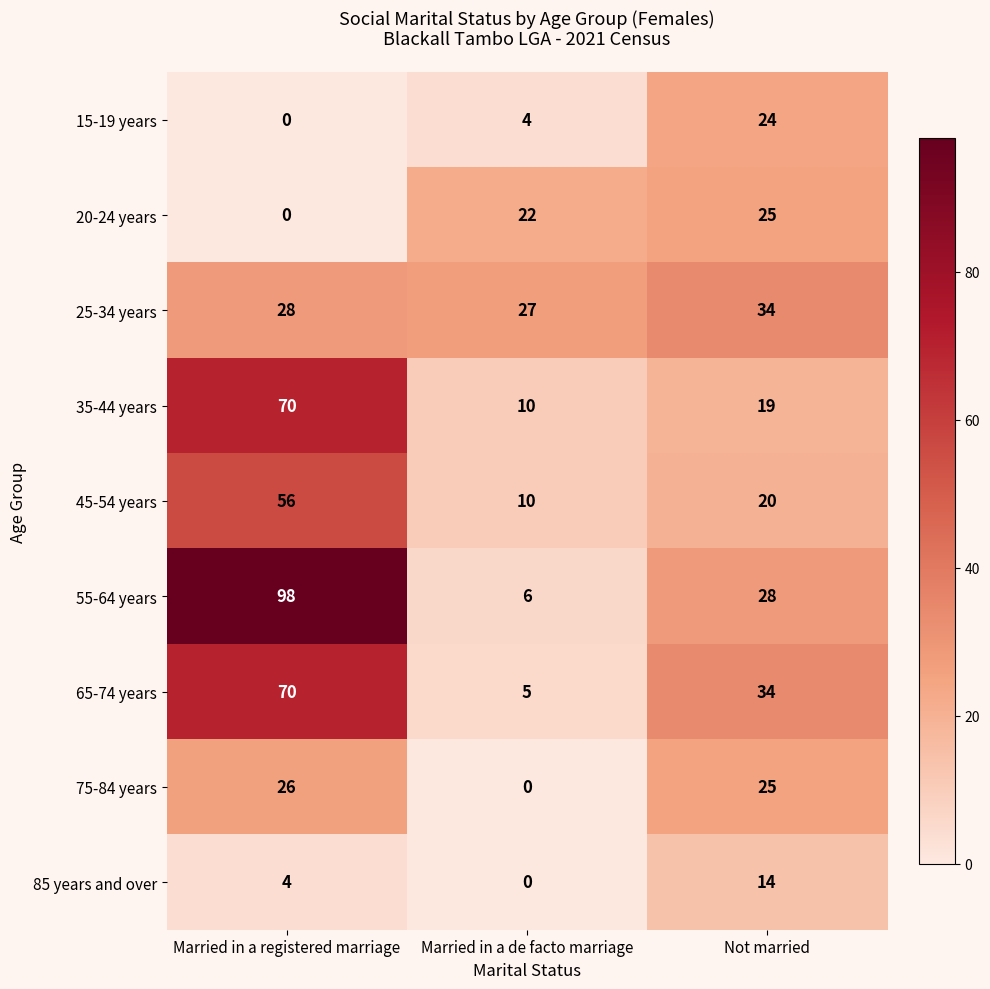

Rank the categories by 20-24 years value from lowest to highest.

Married in a registered marriage, Married in a de facto marriage, Not married